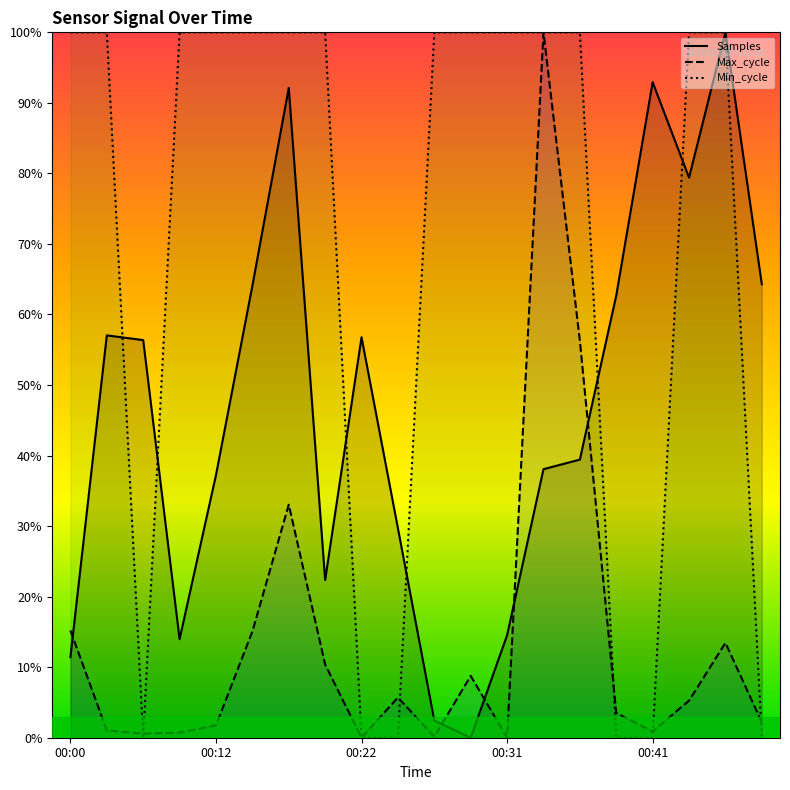

Which category has the highest value in the Min_cycle series?

00:00